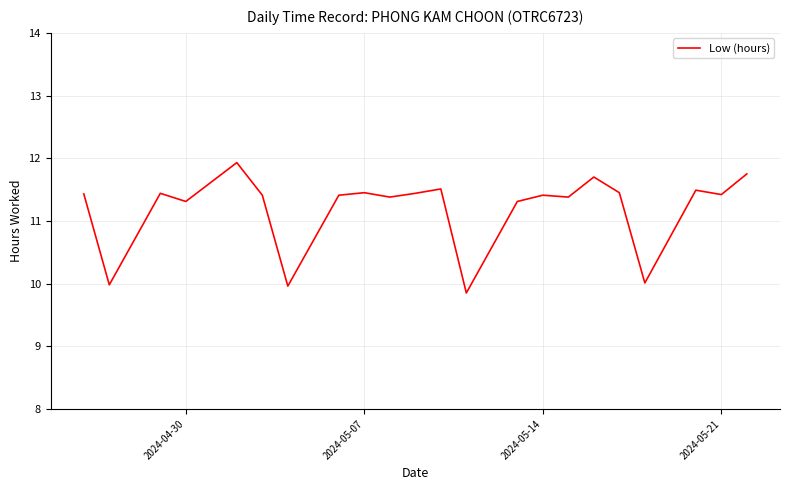

What is the maximum value shown in the chart?

11.9